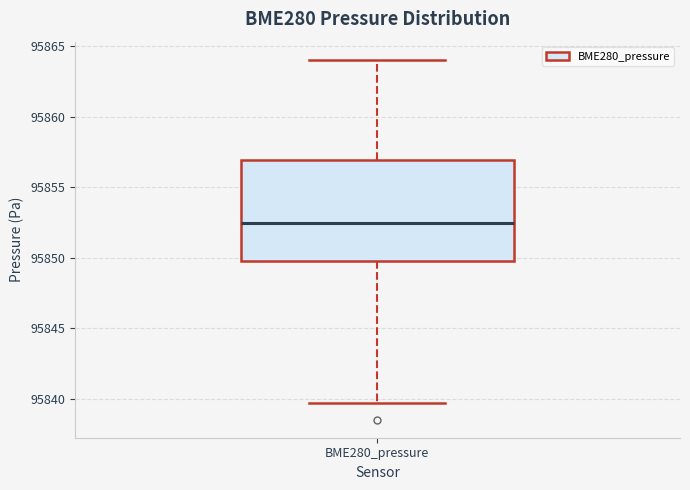

Read this box plot against the y-axis: the position of the median line, the range covered by the box, and the ends of both whiskers. The values are not printed on the chart, so give them approximately, as read against the axis.

median 95852.5, box 95850.0 to 95857.0, whiskers 95839.5 to 95864.0